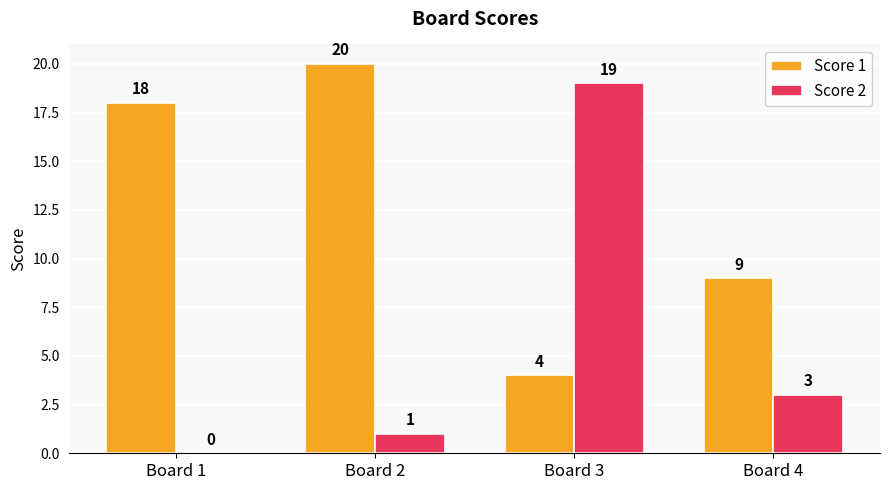

What is the sum of the Score 1 values at Board 2 and Board 4?

29